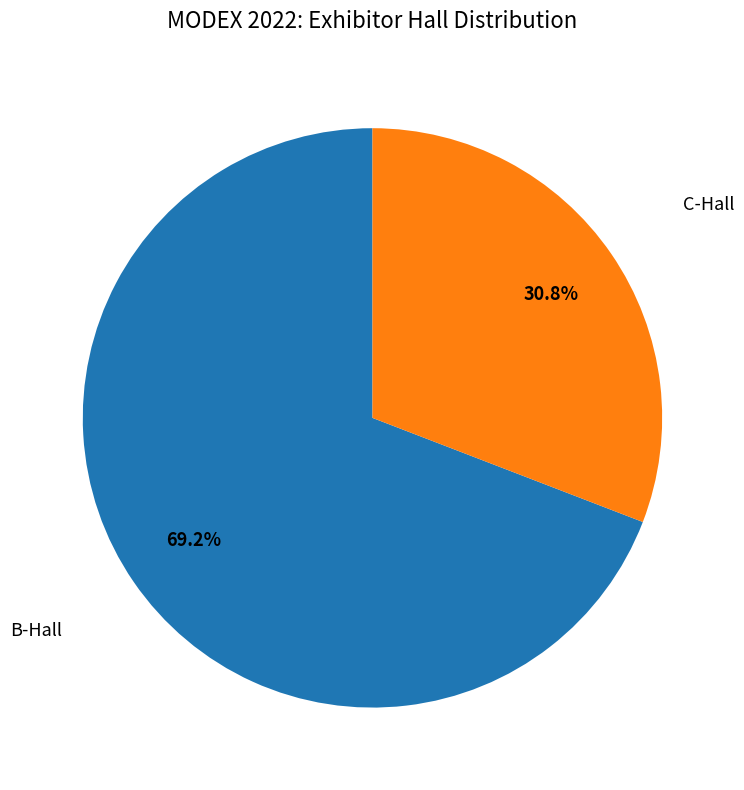

Is there a majority slice in this chart?

Yes